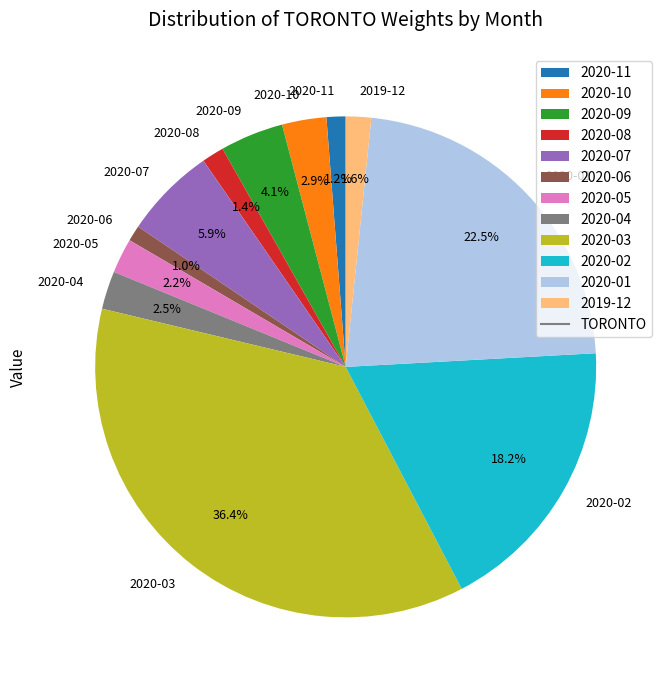

Which has a higher value, 2020-01 or 2020-03?

2020-03